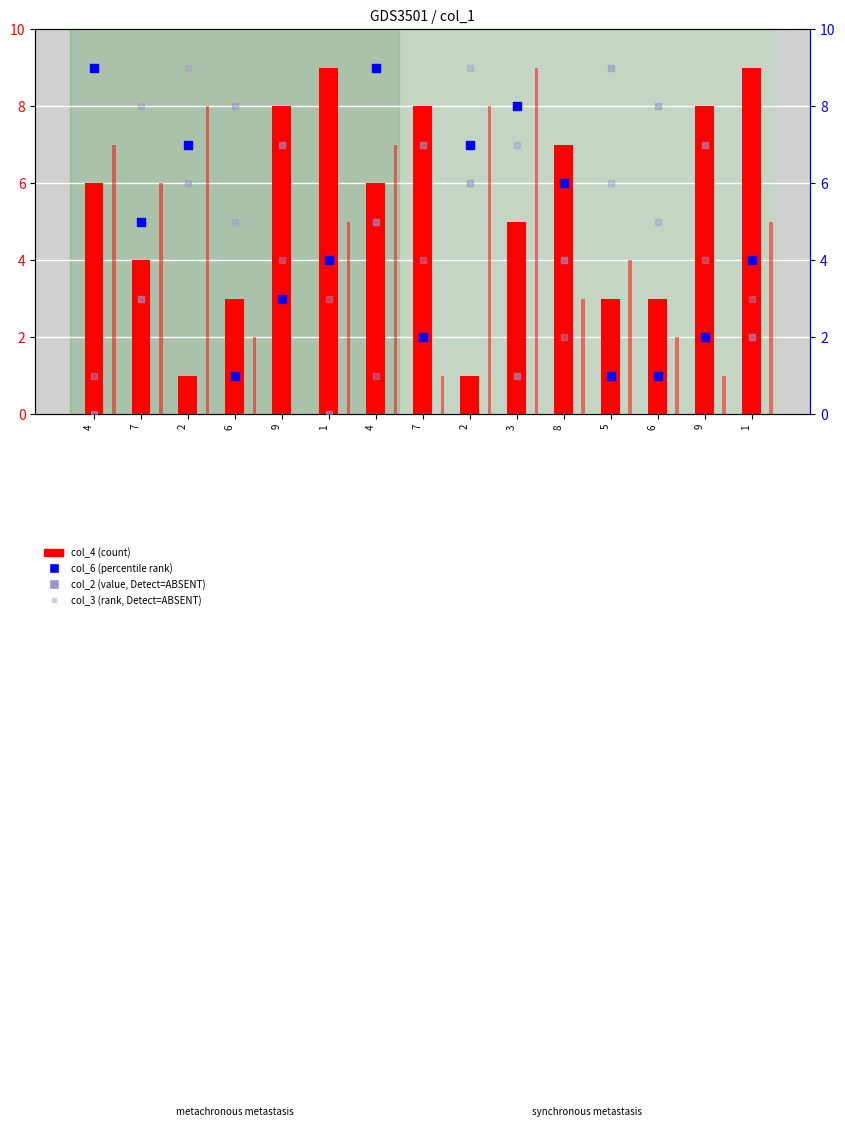

At how many categories does at least one series exceed 5?

15